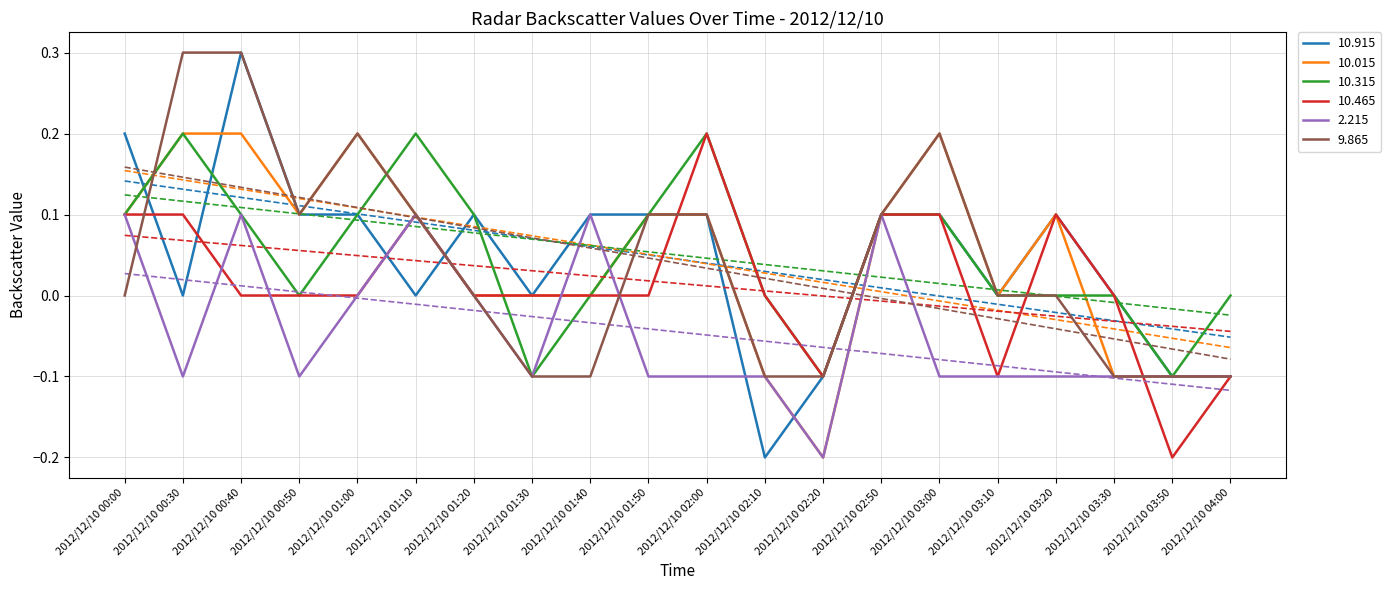

How many lines are shown in the chart?

6